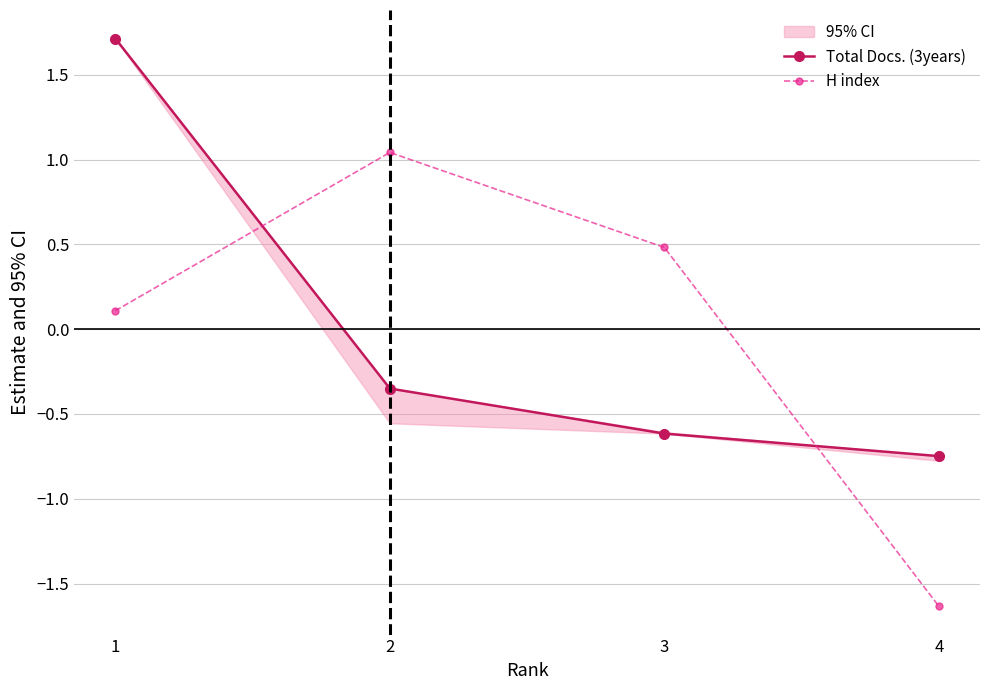

How many intersections are there between H index and Total Docs. (3years)?

2